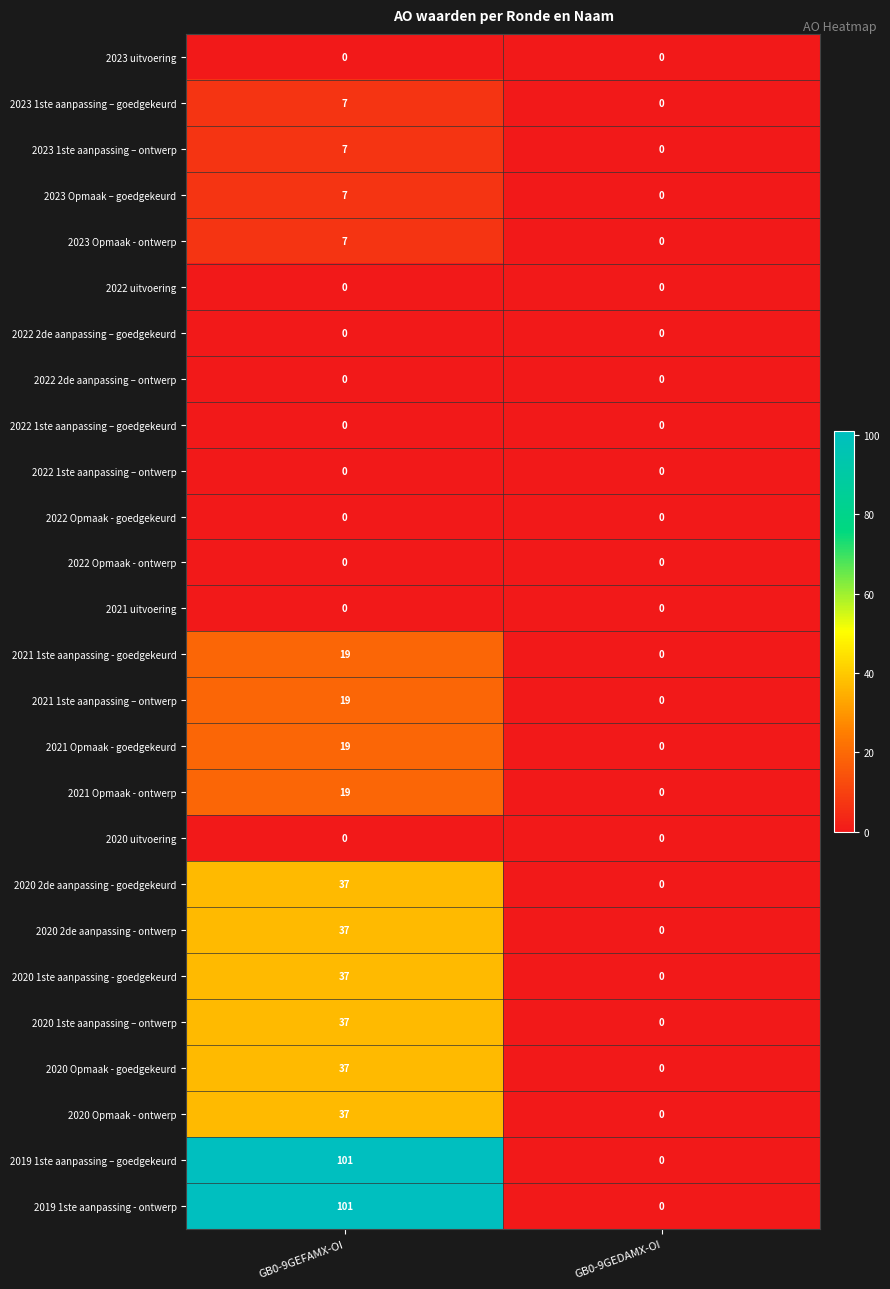

At which label is 2021 Opmaak - goedgekeurd closest to 9?

GB0-9GEDAMX-OI